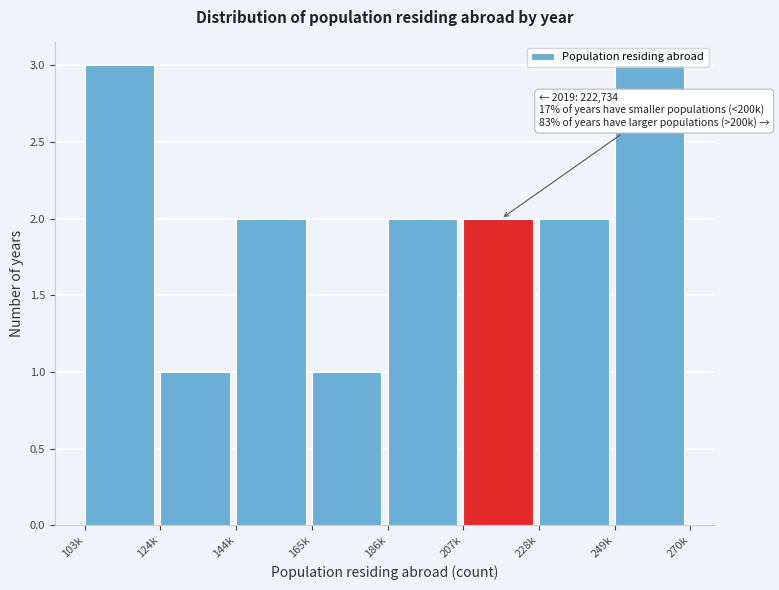

What is the greatest value displayed?

3